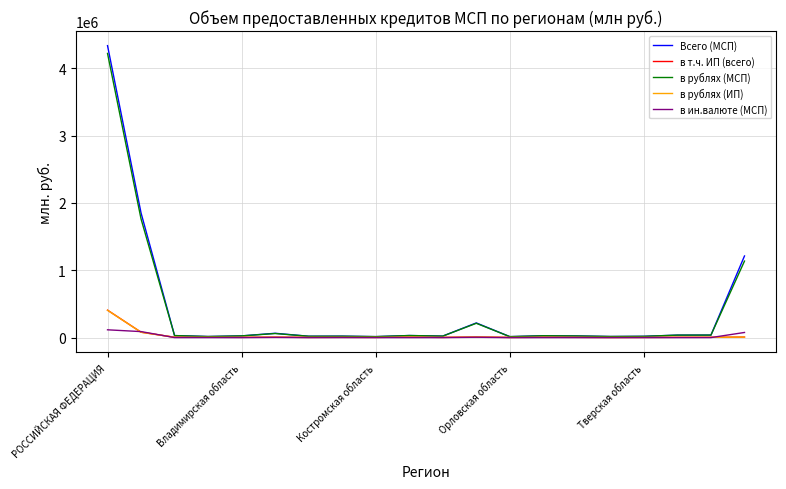

Which series has the largest range (max minus min)?

Всего (МСП)